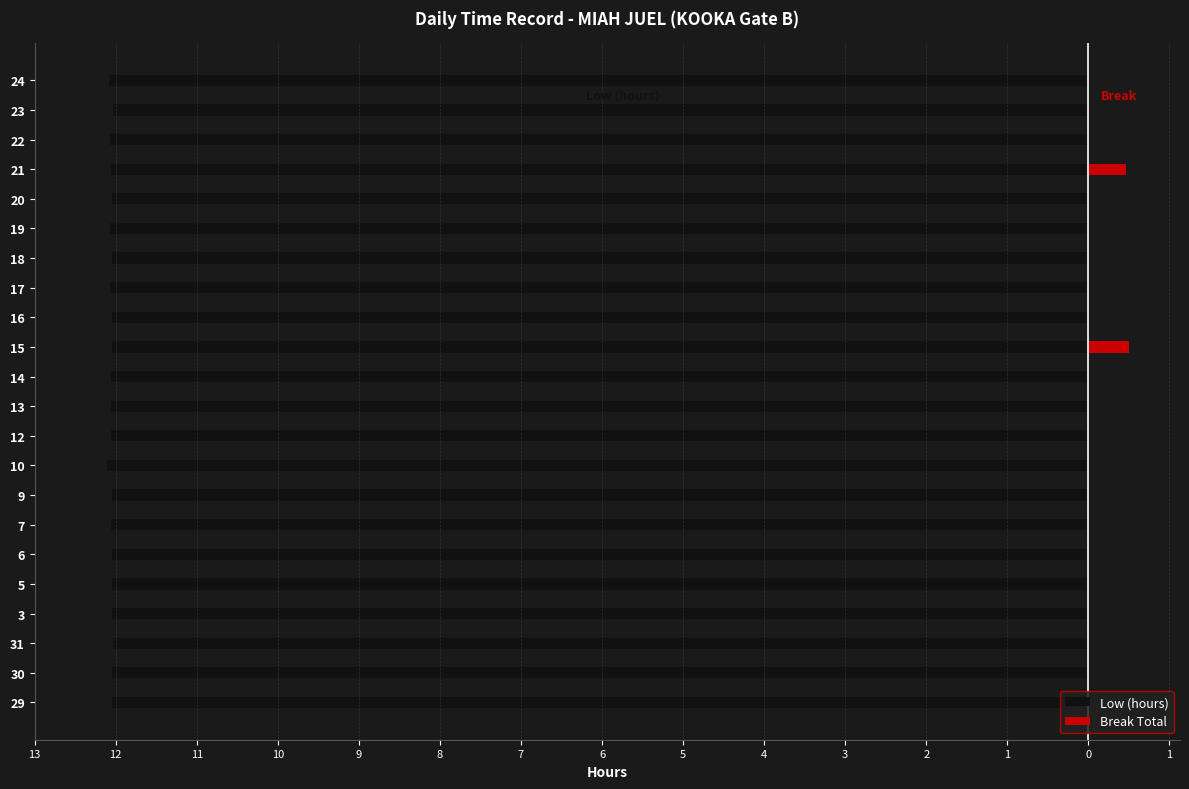

Between 14 and 29, which is larger?

29